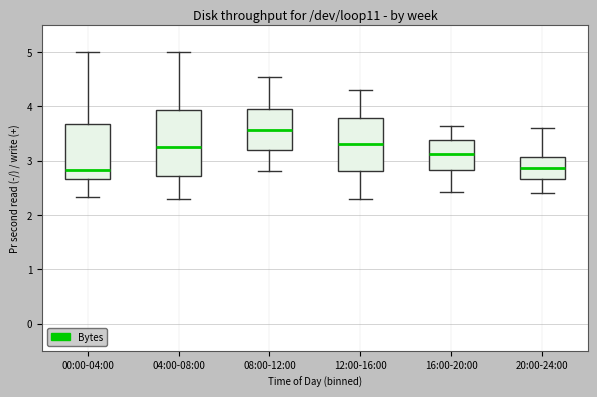

Reading left to right, transcribe this box plot: for each box, give where its median line is, the range the box spans, and where its two whiskers end, as read against the y-axis. The values are not printed on the chart, so give them approximately, as read against the axis.

00:00-04:00: median 2.8, box 2.7 to 3.7, whiskers 2.3 to 5.0
04:00-08:00: median 3.3, box 2.7 to 3.9, whiskers 2.3 to 5.0
08:00-12:00: median 3.6, box 3.2 to 3.9, whiskers 2.8 to 4.5
12:00-16:00: median 3.3, box 2.8 to 3.8, whiskers 2.3 to 4.3
16:00-20:00: median 3.1, box 2.8 to 3.4, whiskers 2.4 to 3.6
20:00-24:00: median 2.9, box 2.7 to 3.1, whiskers 2.4 to 3.6